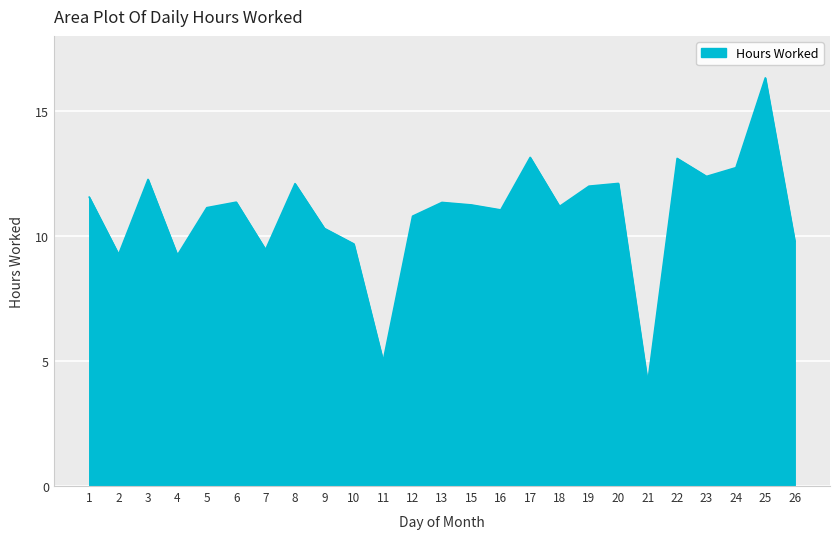

What is the ratio of the value at 3 to the value at 19?

1.0